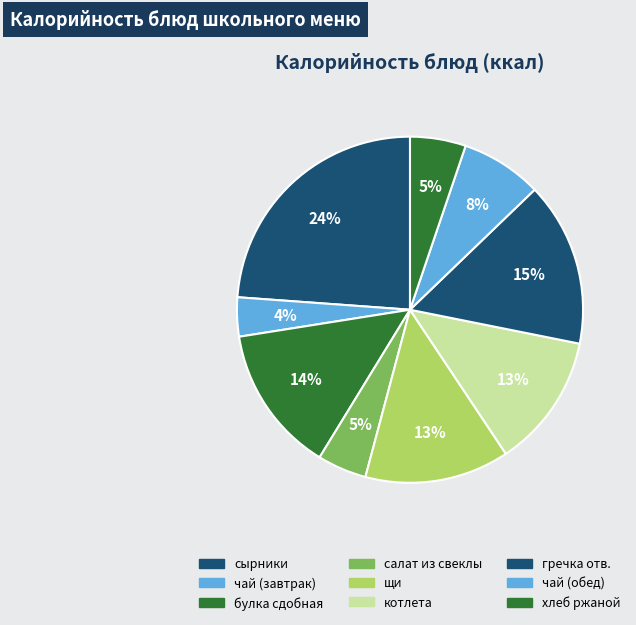

Is it true that салат из свеклы is 18% of the pie?

False